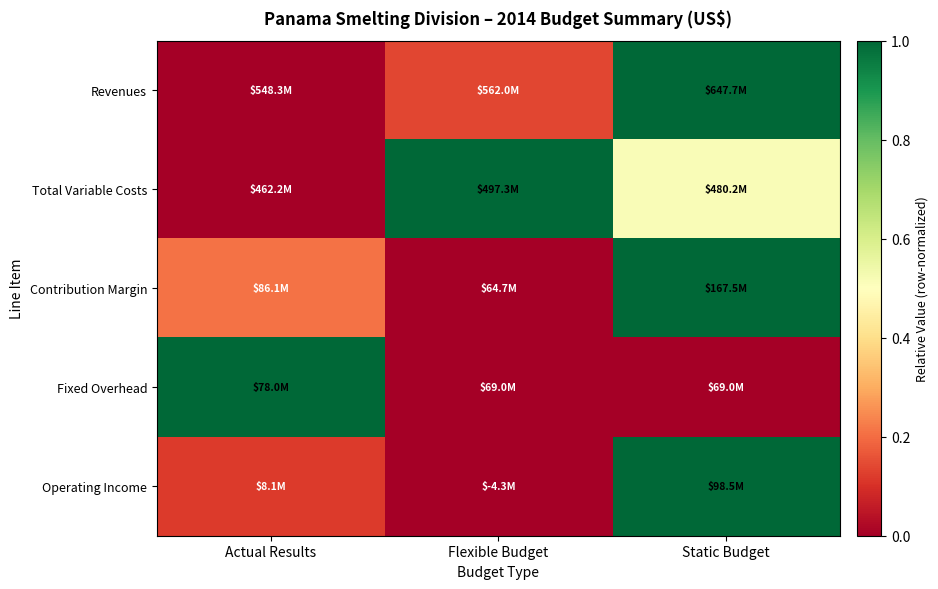

Reading left to right, extract all data points from this chart.

Revenues: Actual Results=0.0	Flexible Budget=0.1	Static Budget=1.0
Total Variable Costs: Actual Results=0.0	Flexible Budget=1.0	Static Budget=0.5
Contribution Margin: Actual Results=0.2	Flexible Budget=0.0	Static Budget=1.0
Fixed Overhead: Actual Results=1.0	Flexible Budget=0.0	Static Budget=0.0
Operating Income: Actual Results=0.1	Flexible Budget=0.0	Static Budget=1.0